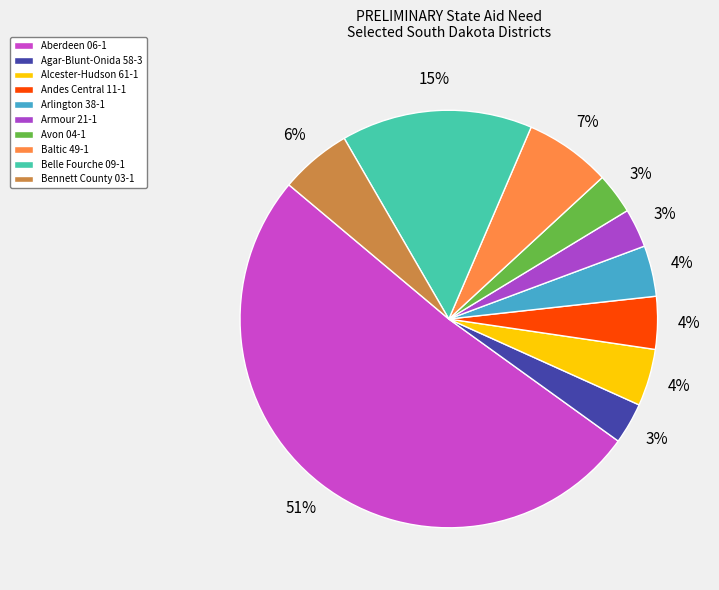

What portion of the pie excludes Agar-Blunt-Onida 58-3?

96.8%